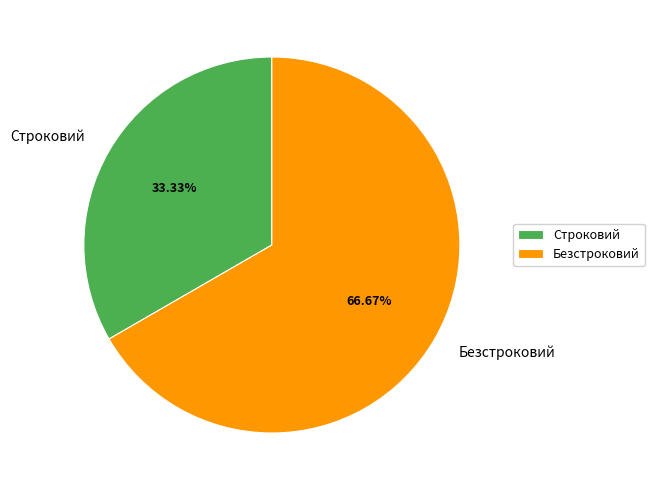

Between Безстроковий and Строковий, which is larger?

Безстроковий